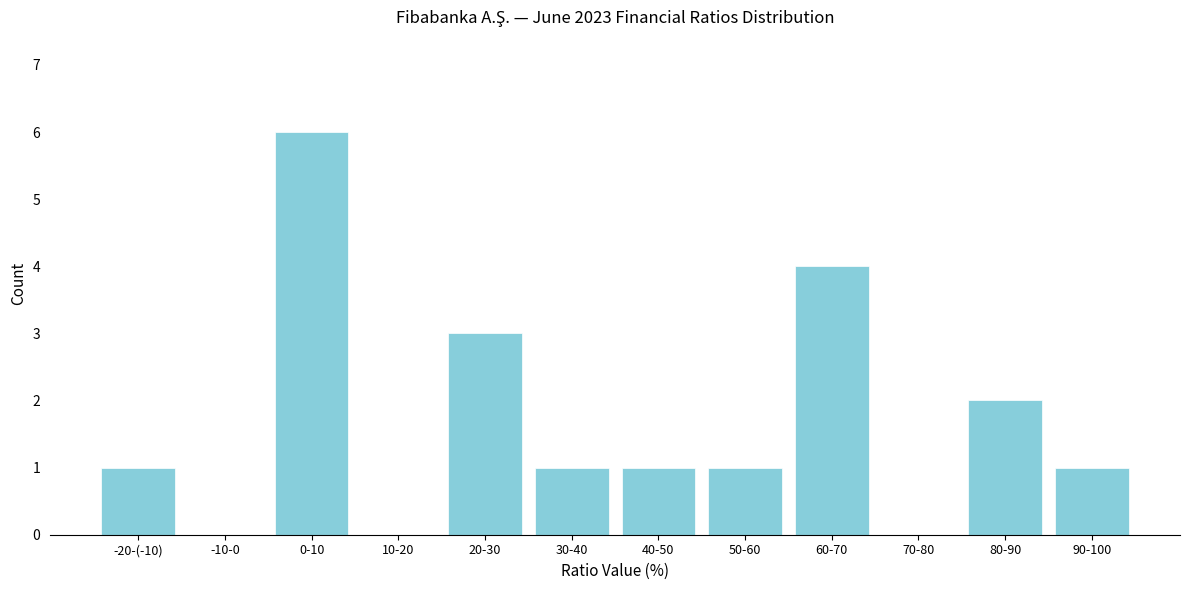

Reading right to left, what are all the values shown in this chart?

90-100=1	80-90=2	70-80=0	60-70=4	50-60=1	40-50=1	30-40=1	20-30=3	10-20=0	0-10=6	-10-0=0	-20-(-10)=1